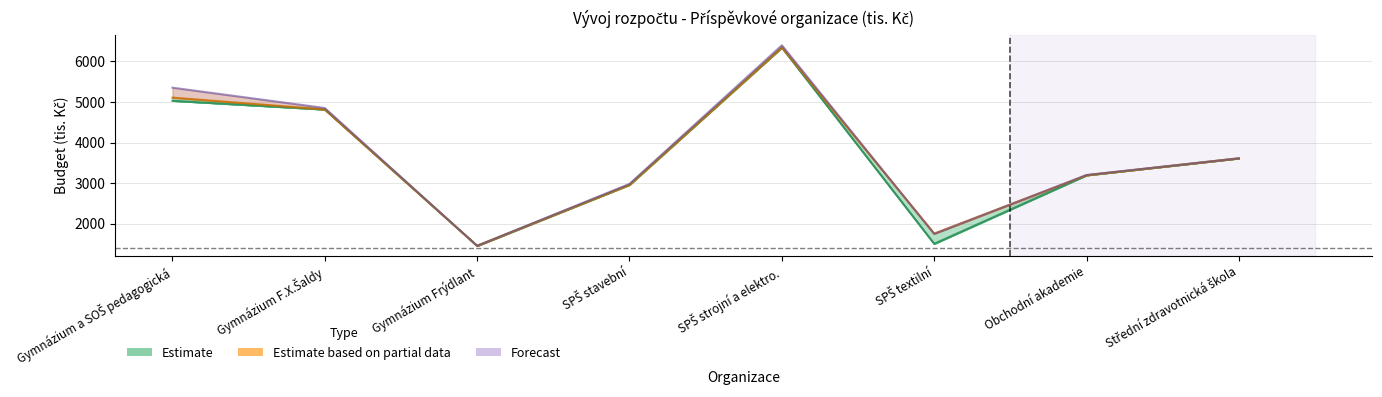

How many interior local peaks does the SR 2016 series have?

1